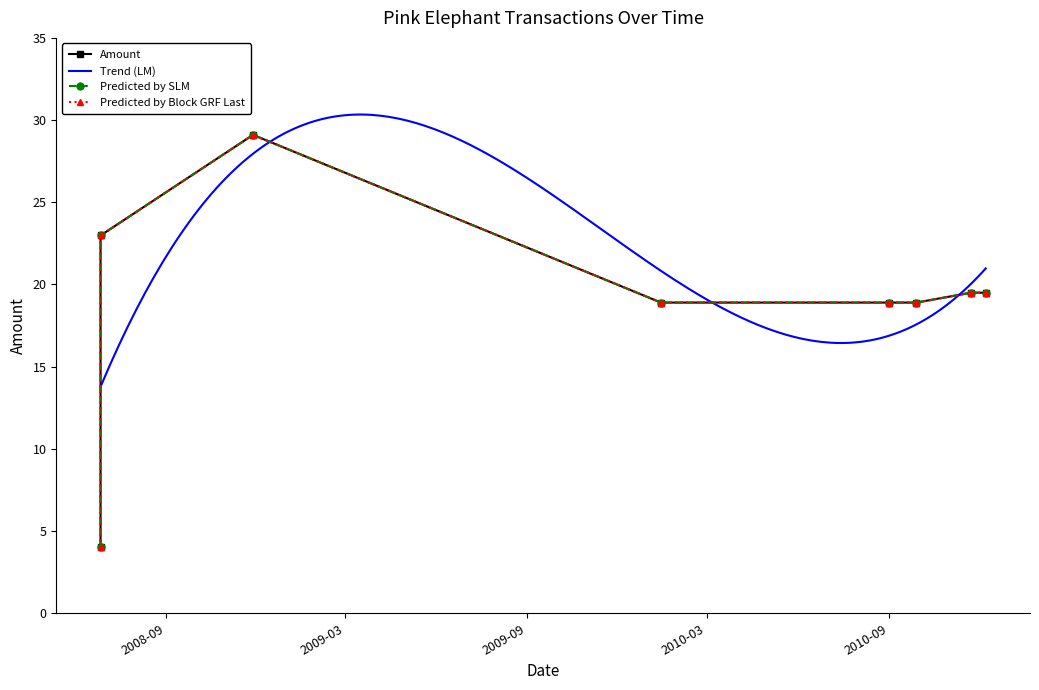

What is the minimum value for Trend (LM)?

13.8